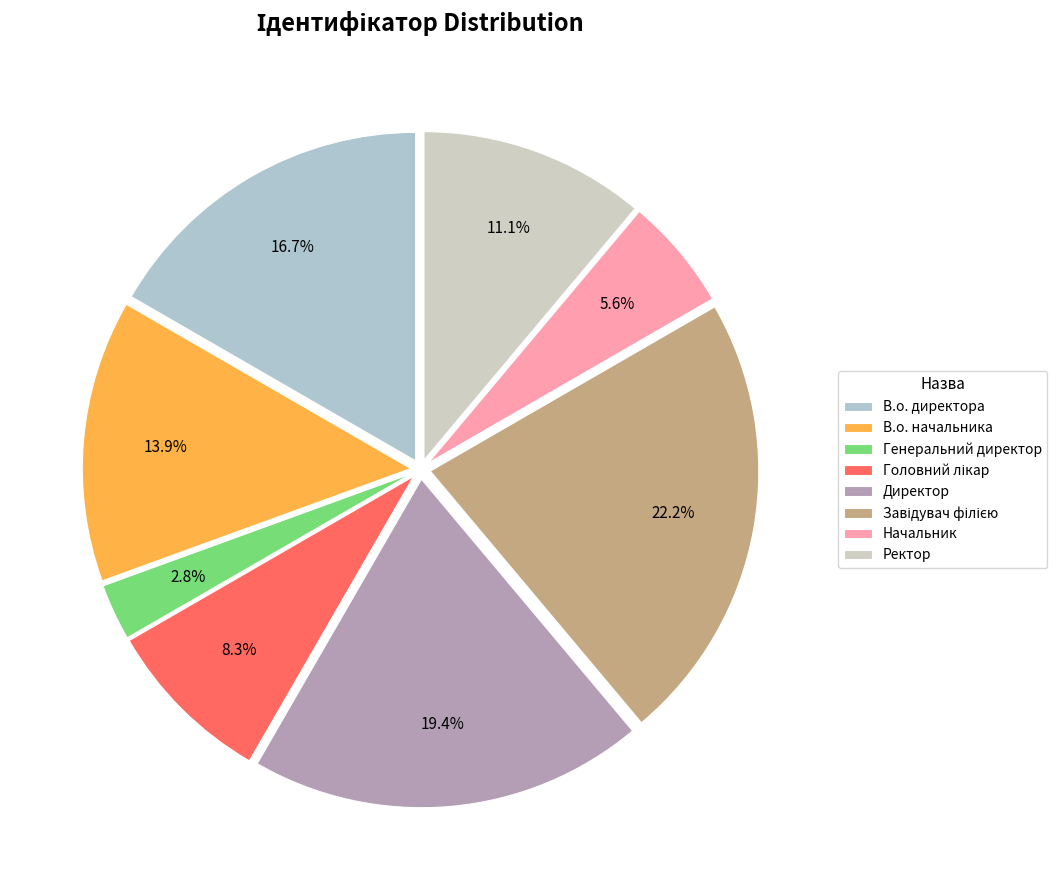

To the nearest percent, what portion does Начальник represent?

6%